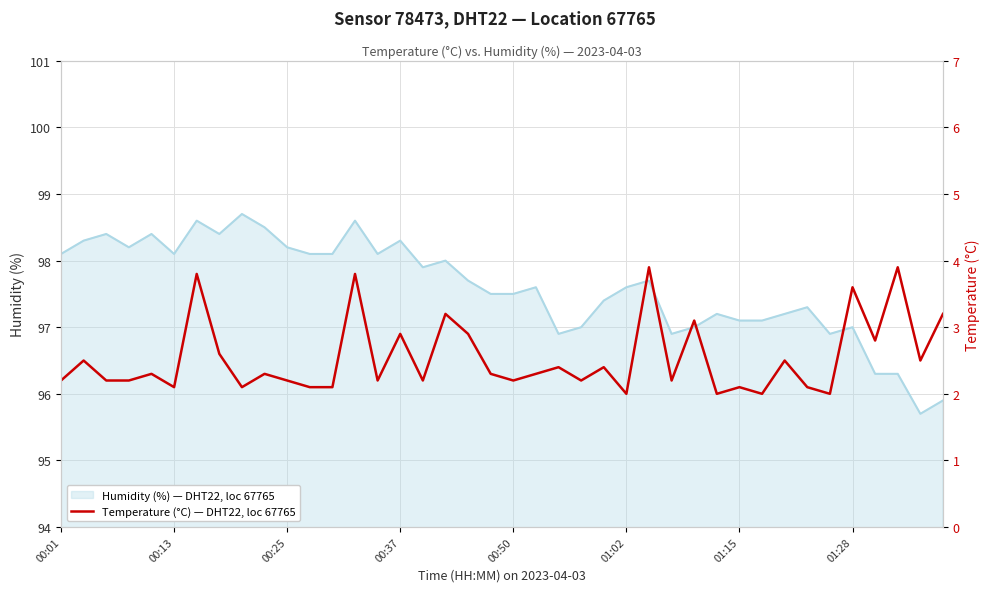

The value at 21 is 3.3. True or false?

False